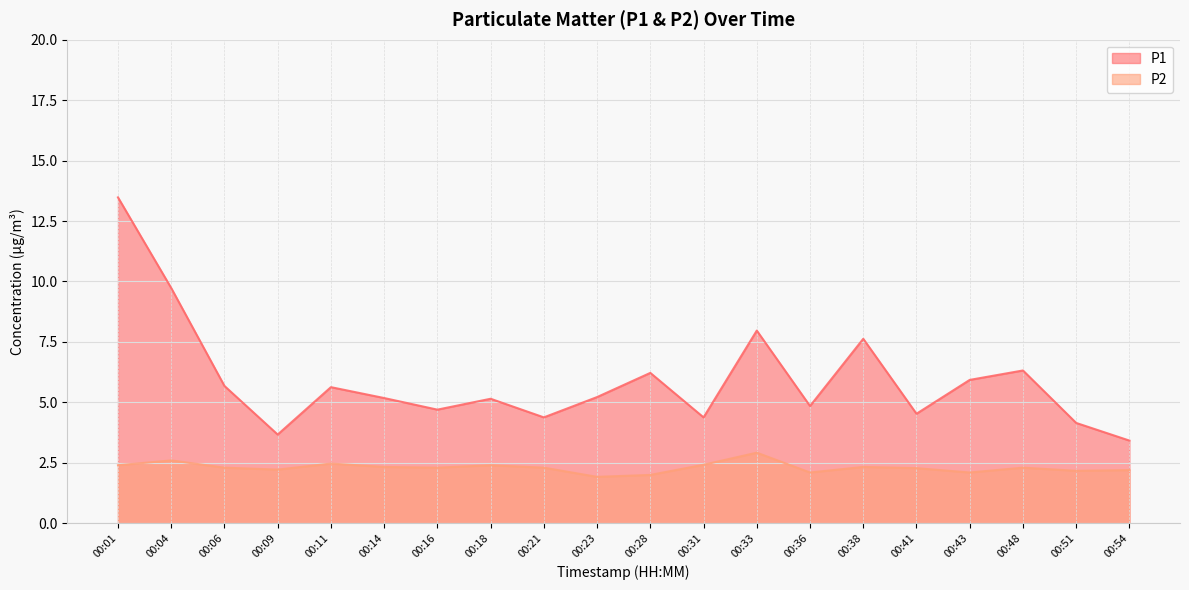

What are all the series names shown in the legend?

P1, P2